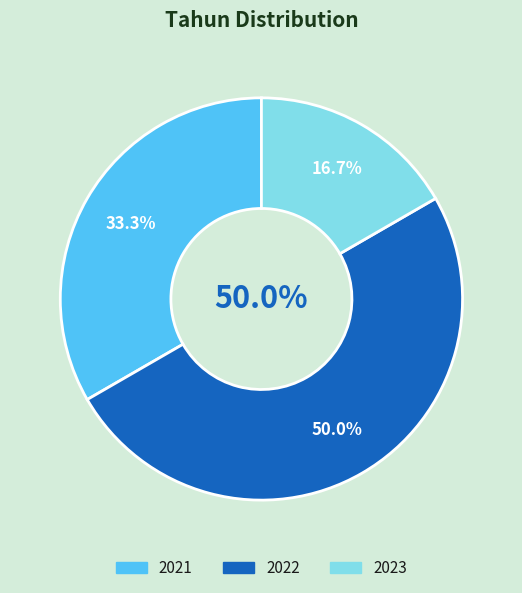

Which category has the biggest portion of the pie?

2022